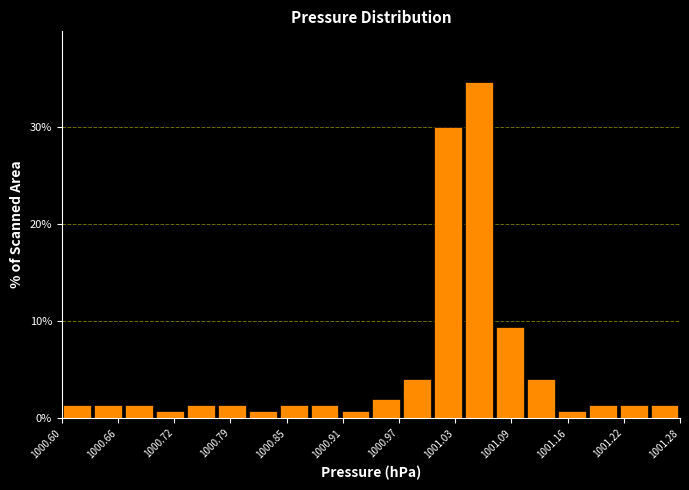

Read against the x-axis, roughly where is the centre of the tallest bar?

1001.06